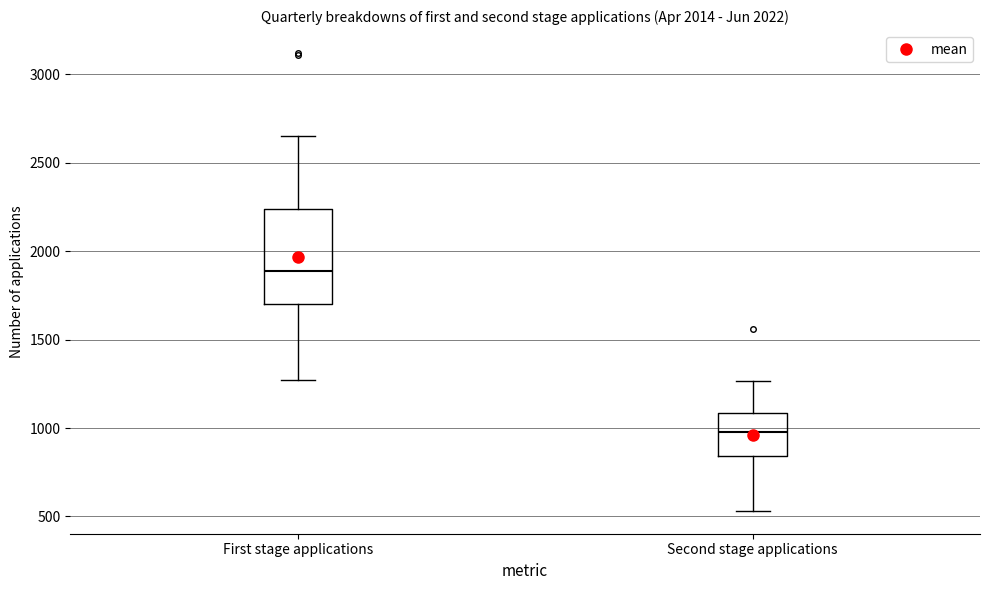

Reading left to right, read every box against the y-axis: the position of its median line, the range the box covers, and the ends of its whiskers. The values are not printed on the chart, so give them approximately, as read against the axis.

First stage applications: median 1900, box 1700 to 2250, whiskers 1250 to 2650
Second stage applications: median 1000, box 850 to 1100, whiskers 550 to 1250